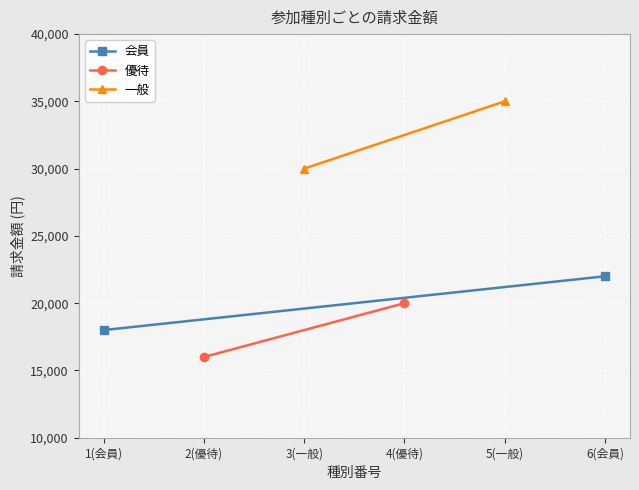

Is it true that 会員 equals 37773 at 6(会員)?

False